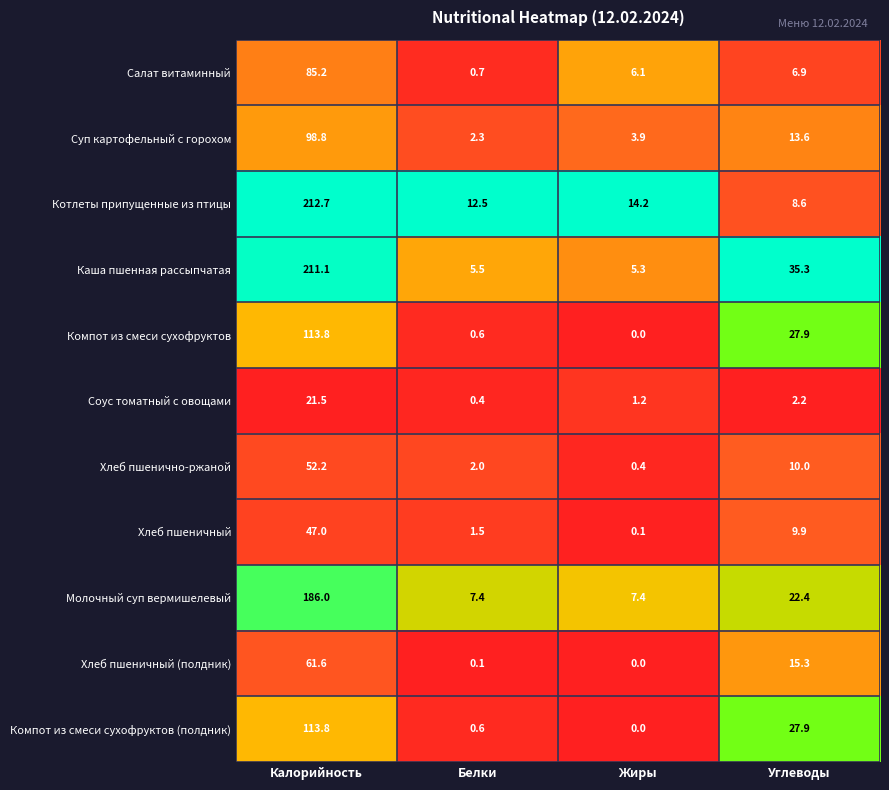

At which label is Суп картофельный с горохом closest to 50?

Углеводы